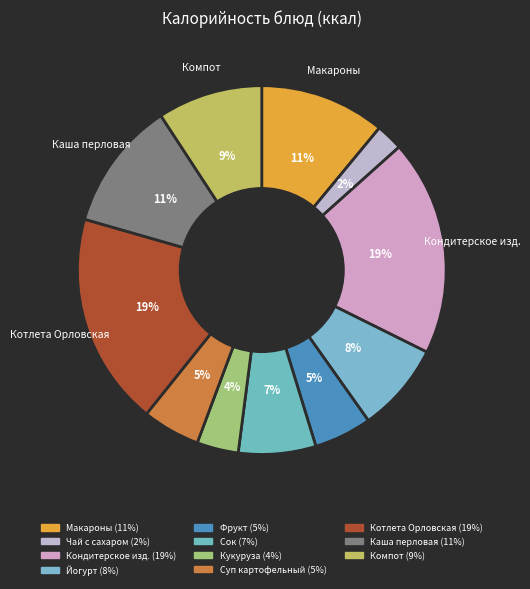

Is there any slice that represents more than half of the pie?

No